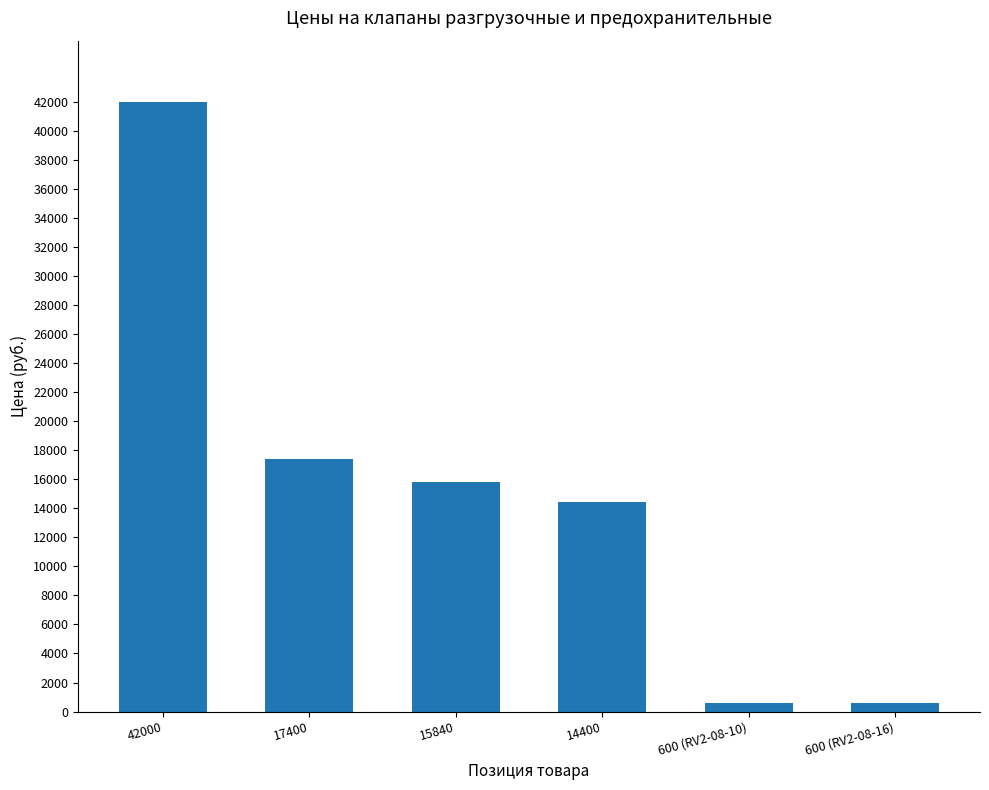

How many data points are less than 15840?

3